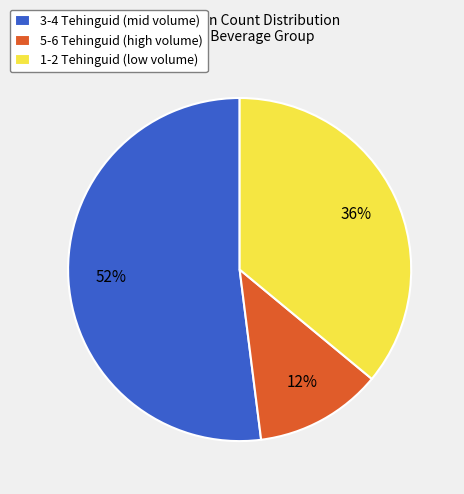

To the nearest percent, what portion does 5-6 Tehinguid (high volume) represent?

12%